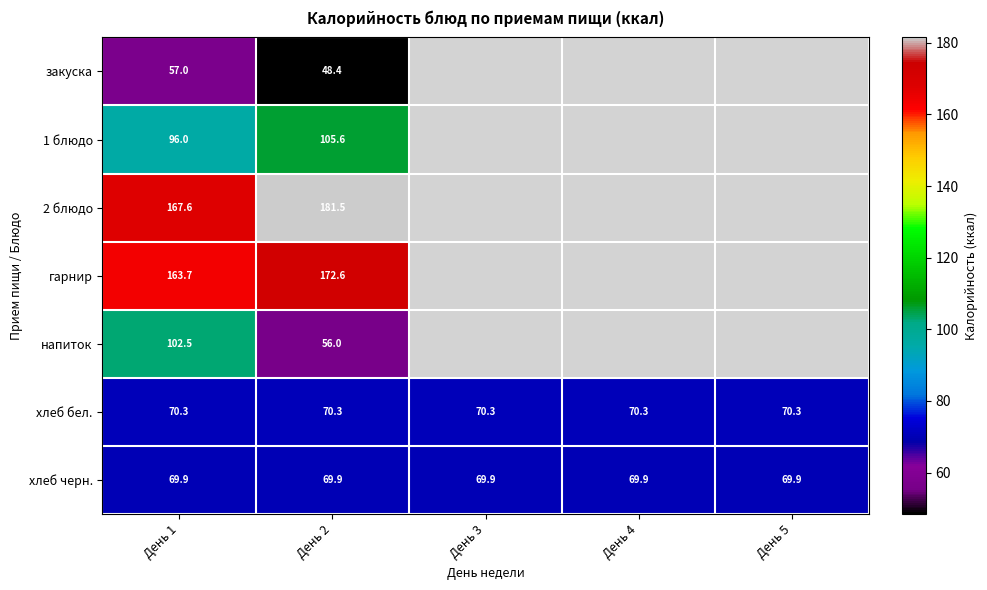

How many series are shown in this chart?

7